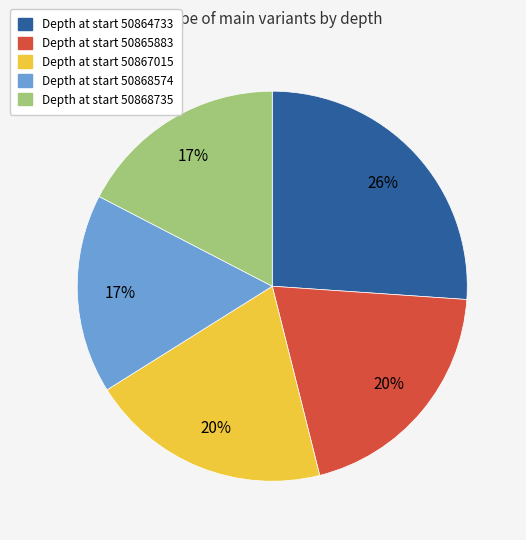

To the nearest percent, what is the average slice percentage?

20%